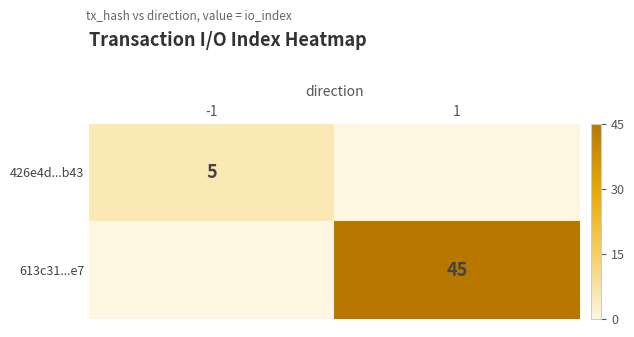

Which label corresponds to the largest value in the chart?

1